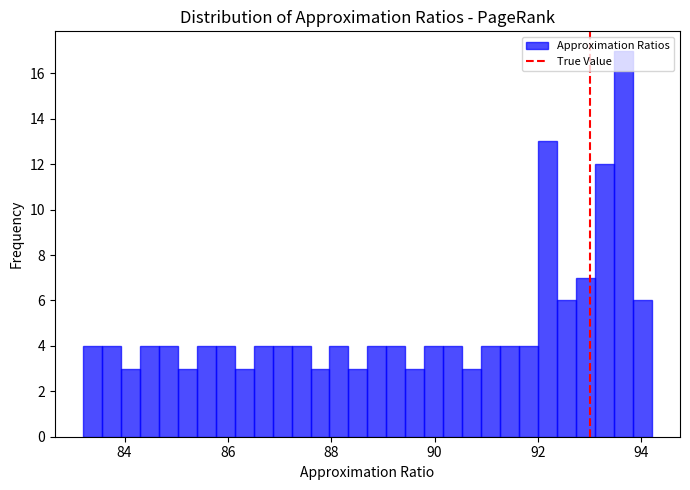

Read against the x-axis, roughly where is the centre of the tallest bar?

93.6